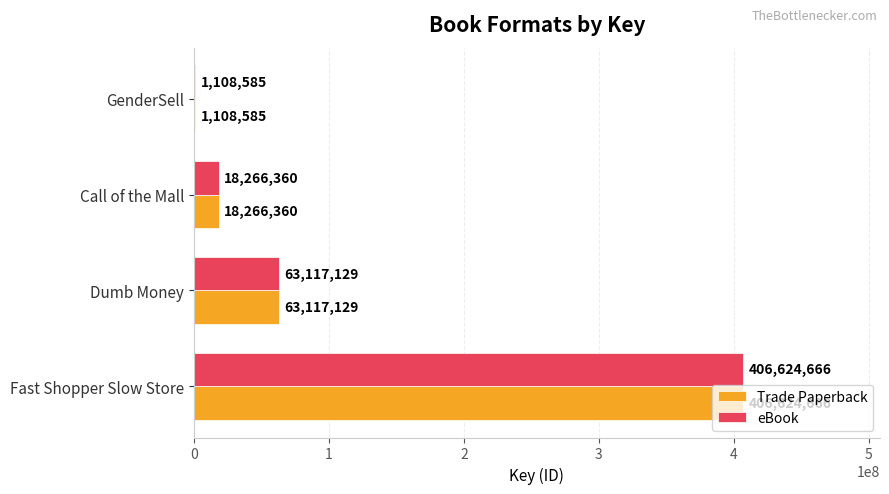

What is the sum of the Trade Paperback values at Dumb Money and Fast Shopper Slow Store?

469741795